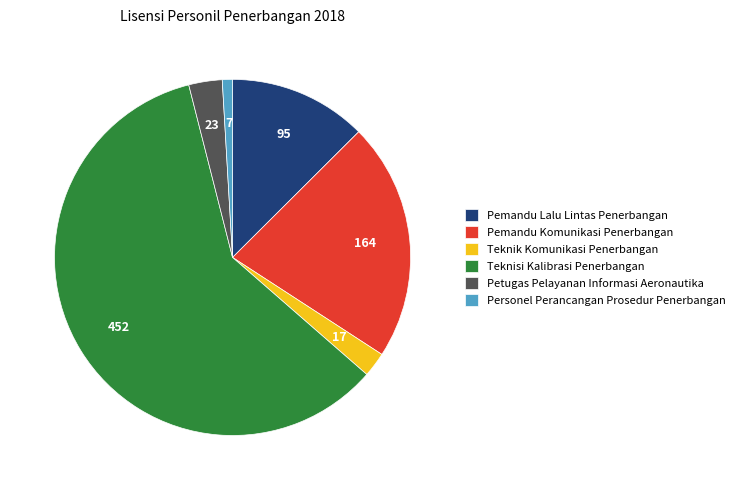

What is the majority slice?

Teknisi Kalibrasi Penerbangan